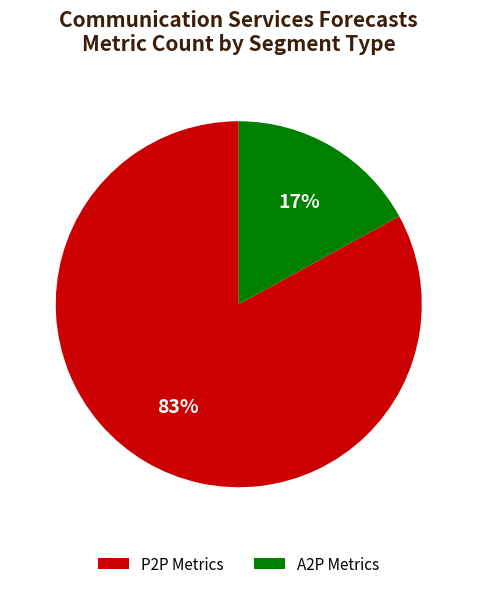

Which slice represents more than half of the pie?

P2P Metrics